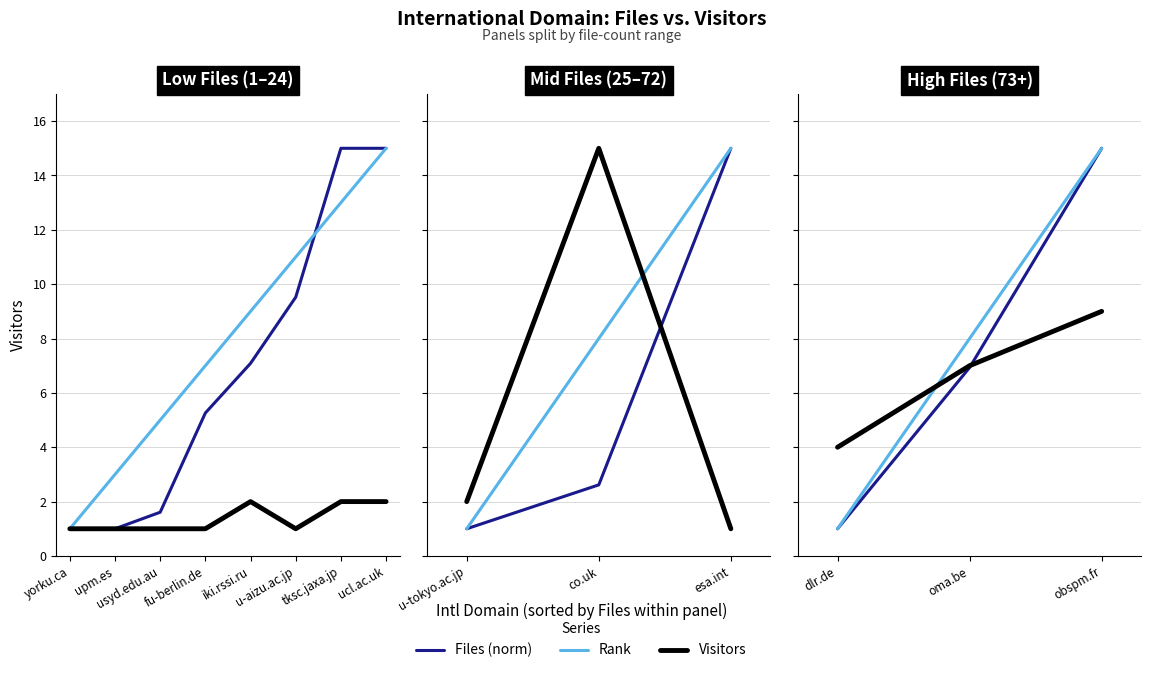

What position from the left is dlr.de?

1